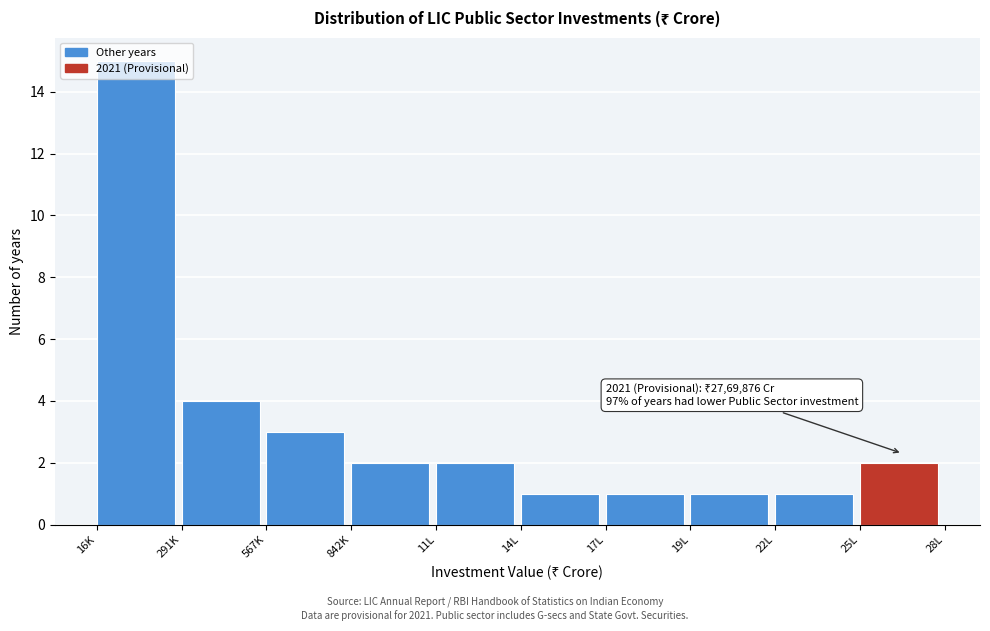

What is the average value?

3